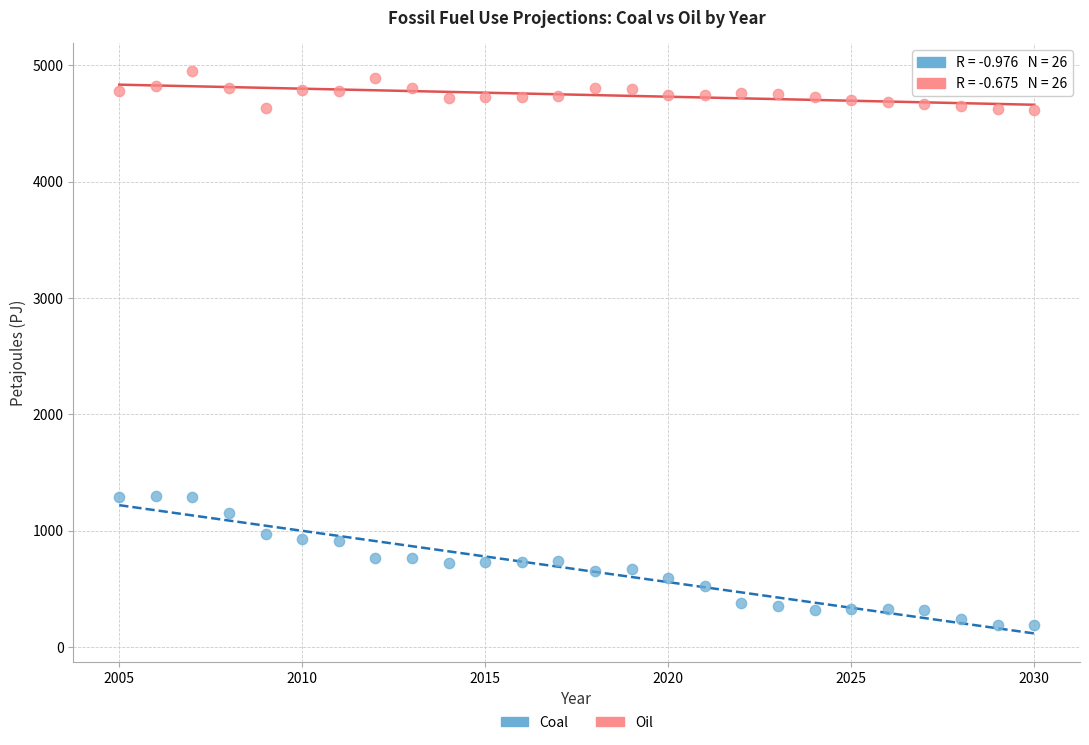

Which series contains the lowest Y value?

Coal